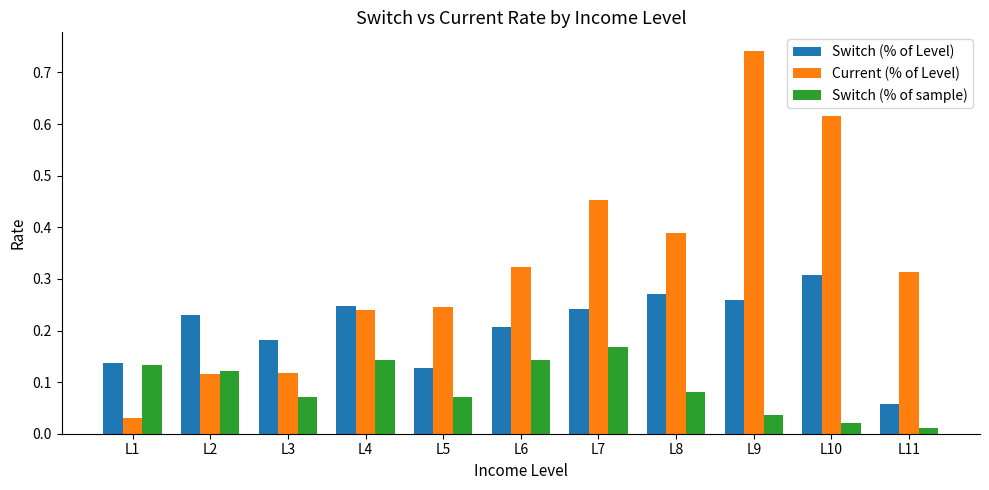

How many data points does each series have?

11